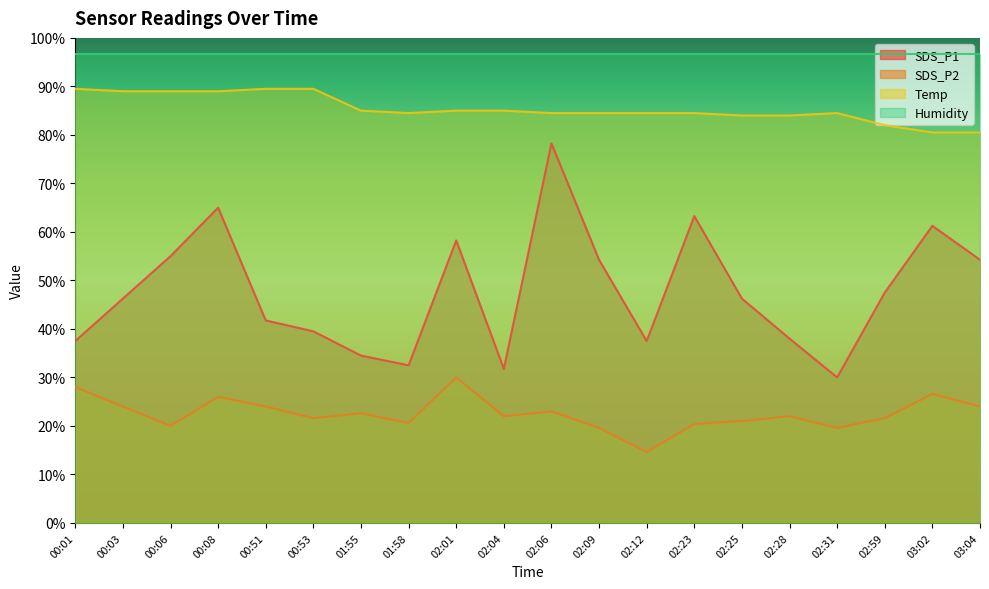

At which label does Temp first exceed 84?

00:01